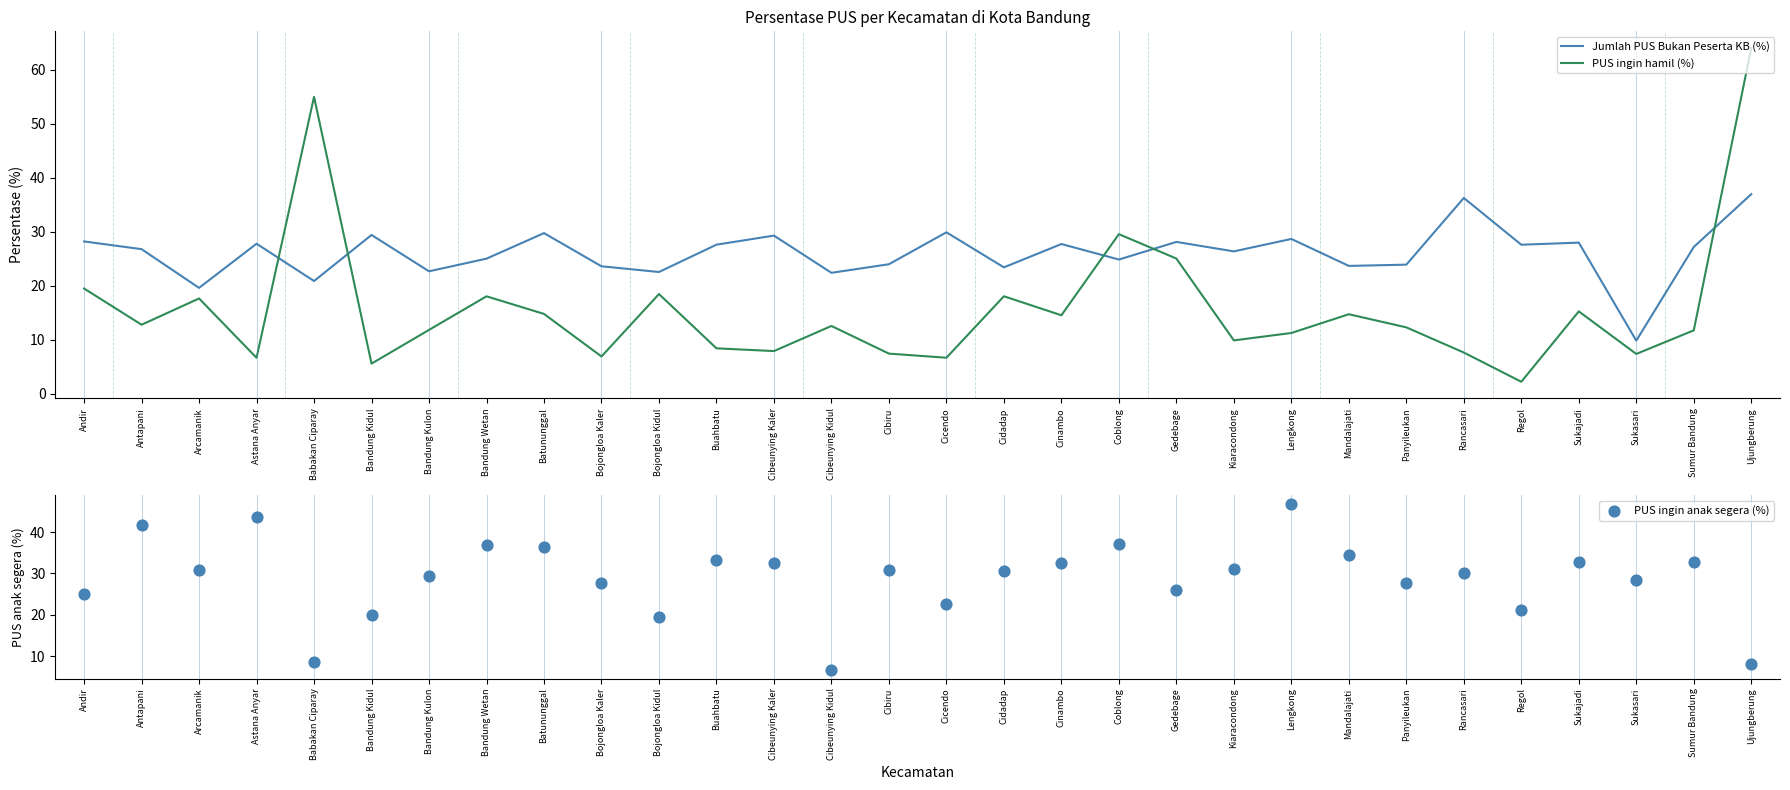

What is the total value across all series at Cidadap?

72.1